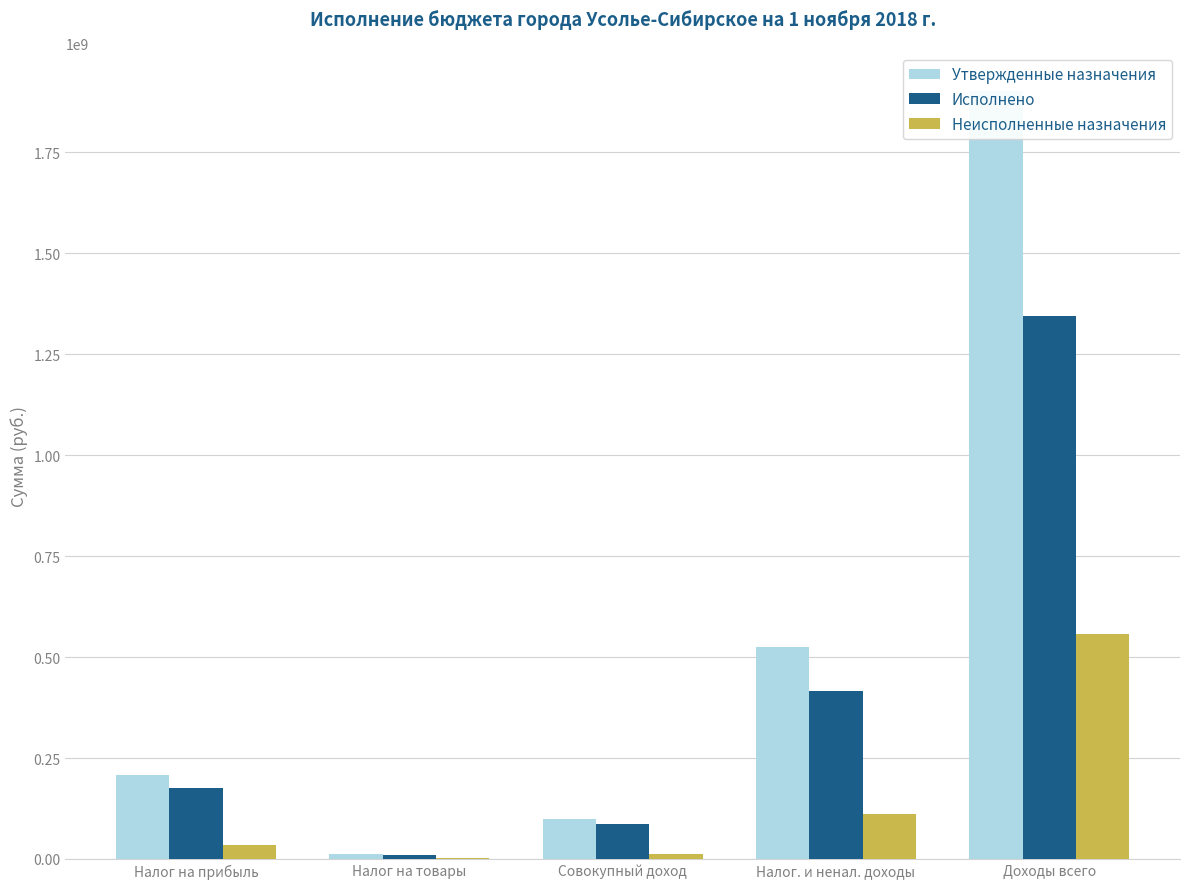

Reading left to right, what are all the values shown in this chart?

Утвержденные назначения: Налог на прибыль=209138000.0	Налог на товары=11639136.8	Совокупный доход=100121480.0	Налог. и ненал. доходы=525228889.2	Доходы всего=1902006384.5
Исполнено: Налог на прибыль=174511759.8	Налог на товары=10327586.4	Совокупный доход=86908465.6	Налог. и ненал. доходы=417234845.4	Доходы всего=1344210755.5
Неисполненные назначения: Налог на прибыль=35252896.3	Налог на товары=1176654.8	Совокупный доход=13423472.8	Налог. и ненал. доходы=110469235.0	Доходы всего=557795629.0